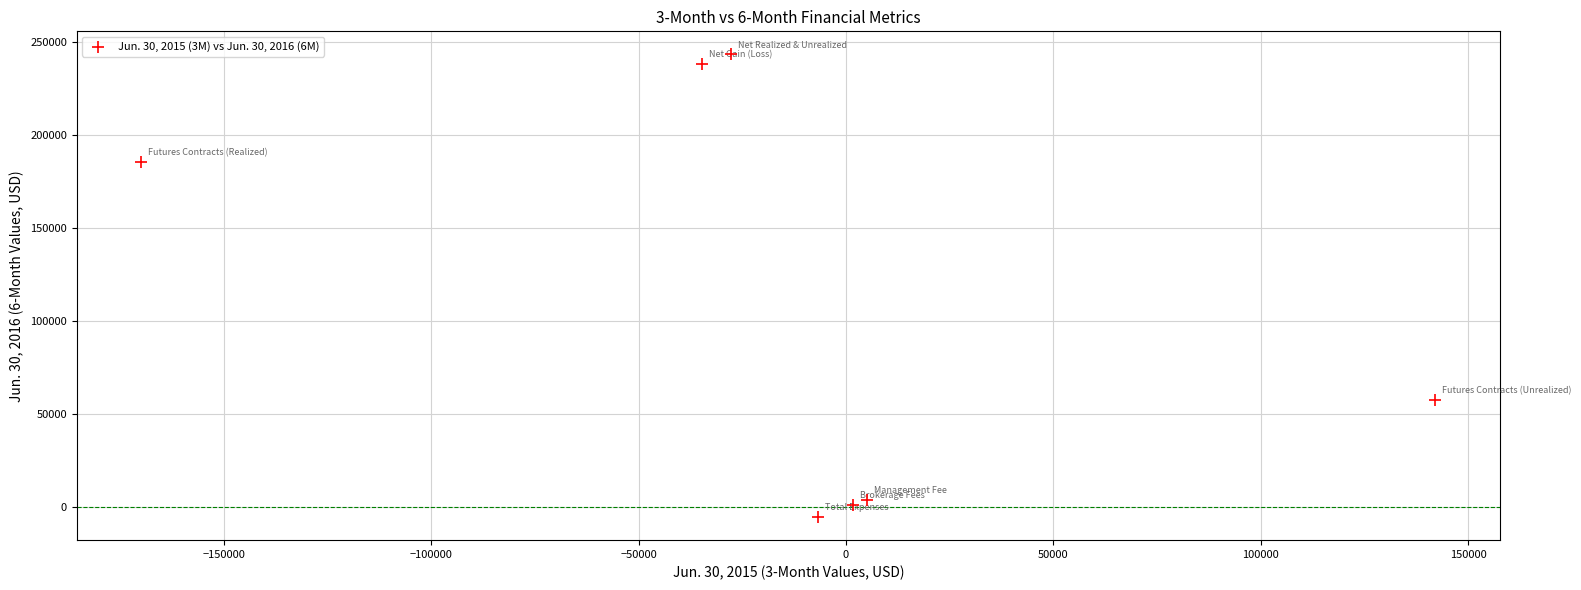

What is the average X value?

-12907